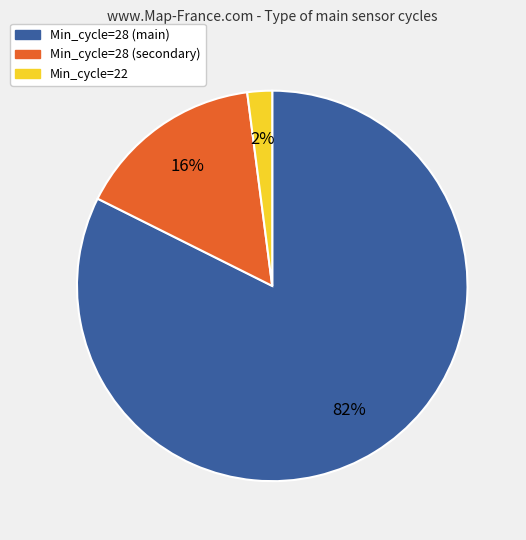

How many slices are in this pie chart?

3